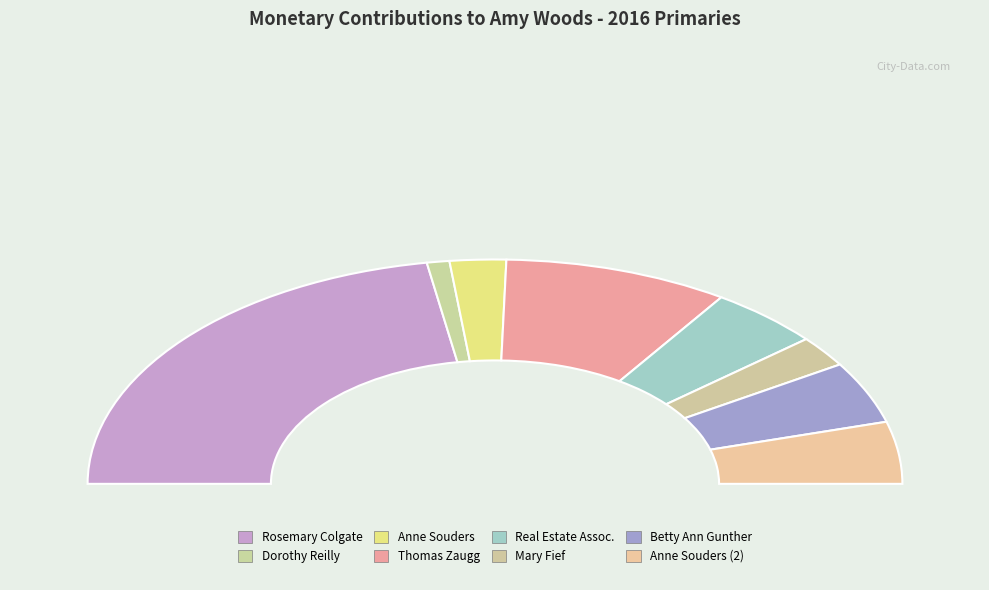

To the nearest percent, what is the average slice percentage?

12%